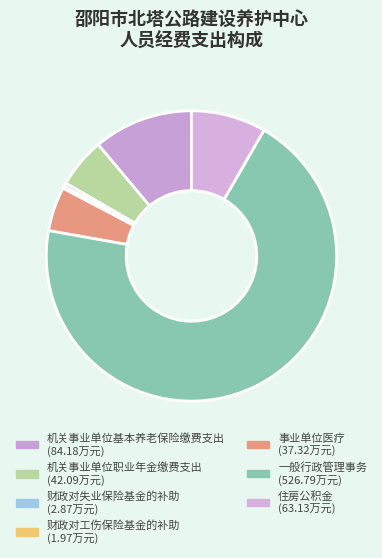

Is it true that 住房公积金 is 1% of the pie?

False